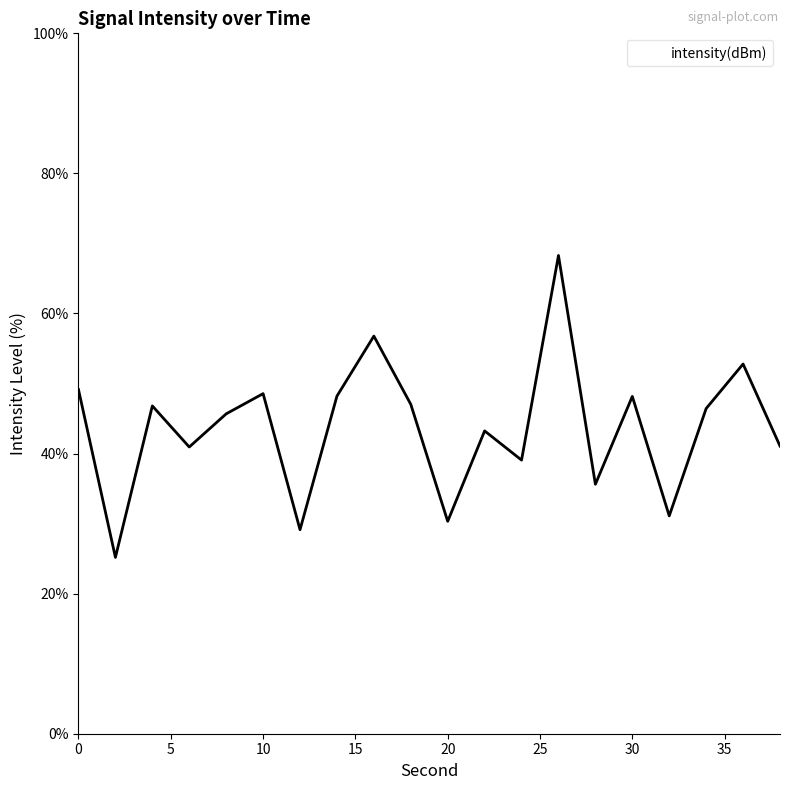

What is the smallest value displayed?

25.2